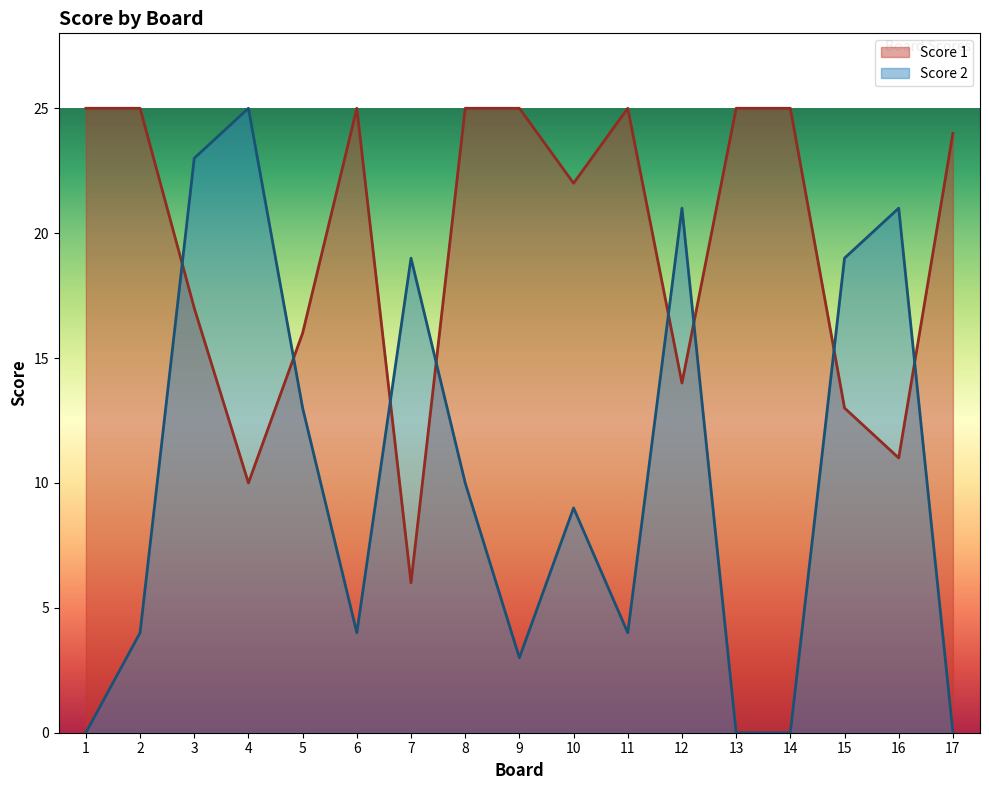

True or false: Score 2 has a value of 19 at 15.

True